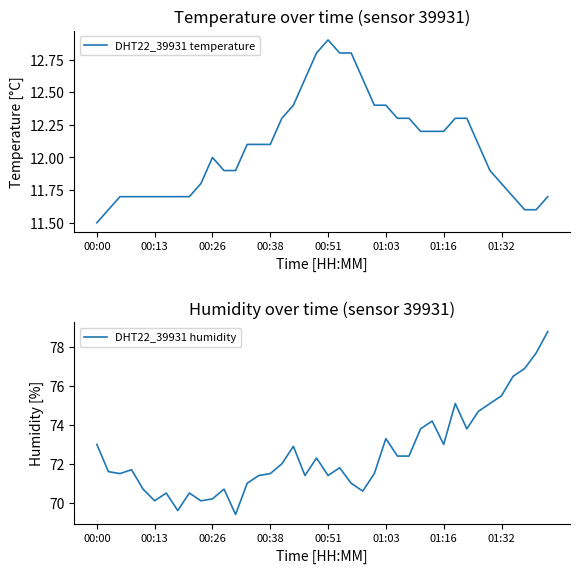

Reading right to left, list all the values displayed in this chart.

DHT22_39931 temperature: 11.7	11.6	11.6	11.7	11.8	11.9	12.1	12.3	12.3	12.2	12.2	12.2	12.3	12.3	12.4	12.4	12.6	12.8	12.8	12.9	12.8	12.6	12.4	12.3	12.1	12.1	12.1	11.9	11.9	12.0	11.8	11.7	11.7	11.7	11.7	11.7	11.7	11.7	11.6	11.5
DHT22_39931 humidity: 78.8	77.7	76.9	76.5	75.5	75.1	74.7	73.8	75.1	73.0	74.2	73.8	72.4	72.4	73.3	71.5	70.6	71.0	71.8	71.4	72.3	71.4	72.9	72.0	71.5	71.4	71.0	69.4	70.7	70.2	70.1	70.5	69.6	70.5	70.1	70.7	71.7	71.5	71.6	73.0